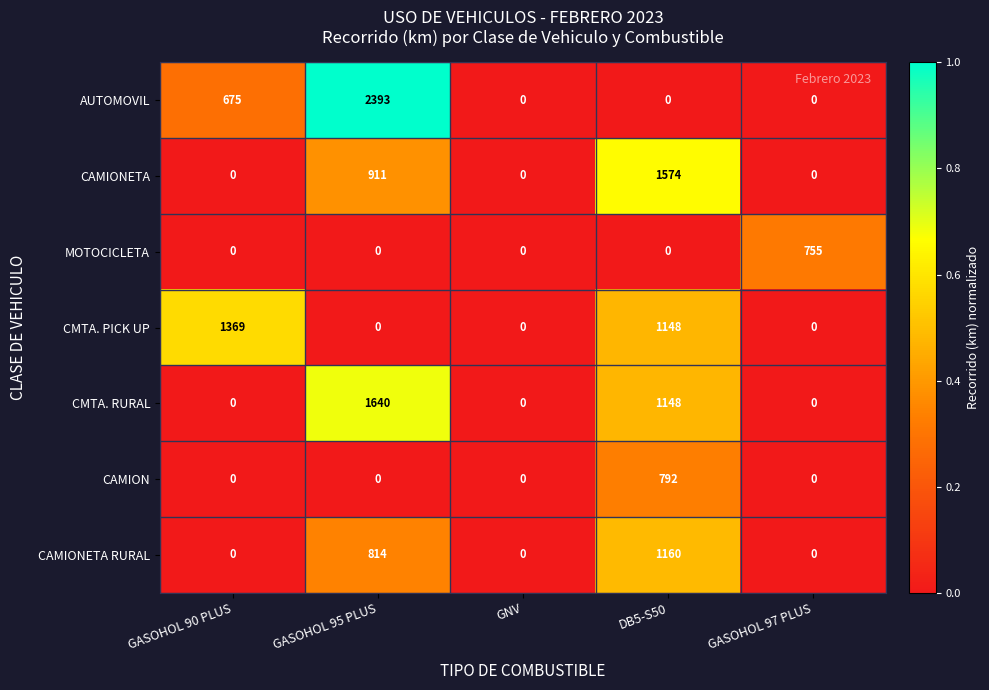

True or false: CAMION has a value of -451 at GASOHOL 90 PLUS.

False